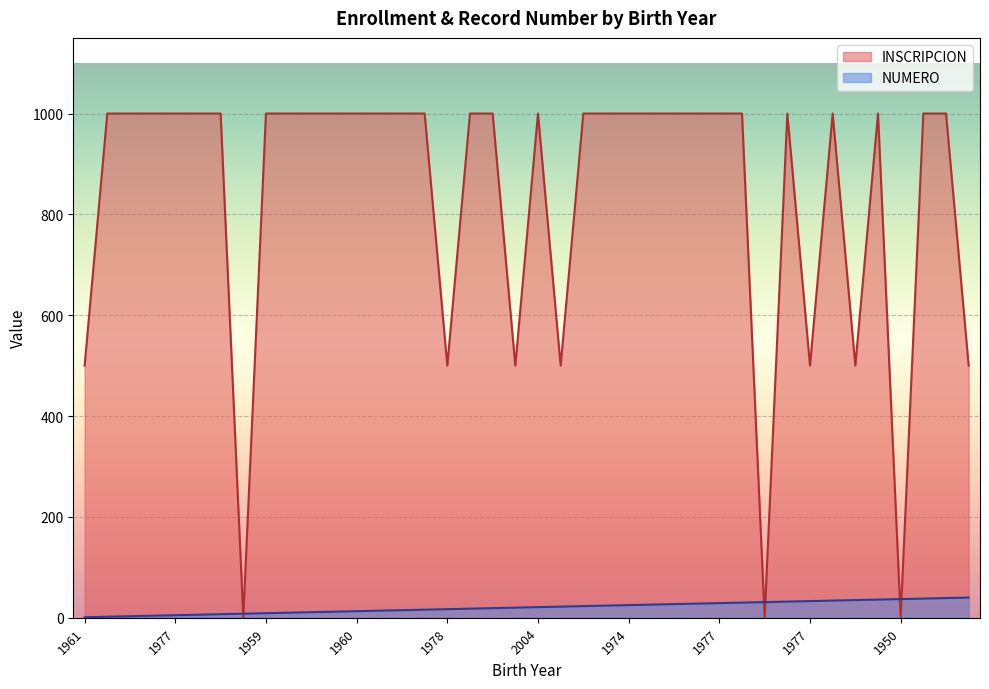

What is the difference between the second highest and second lowest values in the NUMERO series?

37